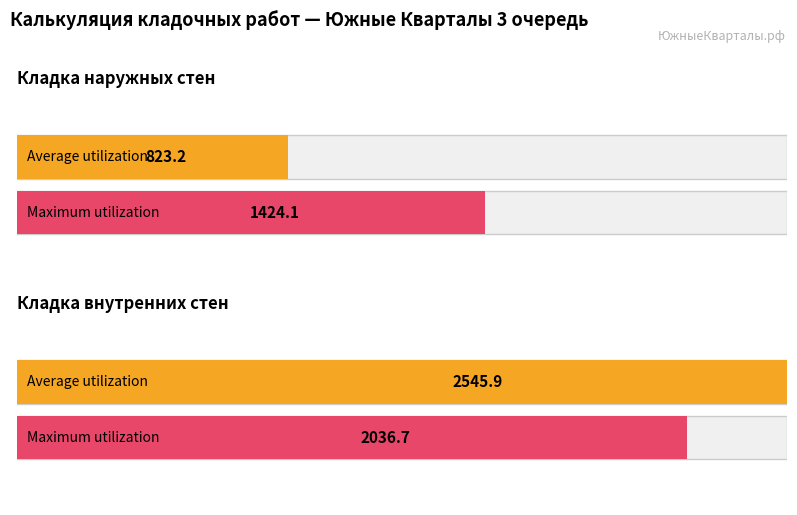

Read the Maximum utilization value at Кладка внутренних стен (м2).

2036.7